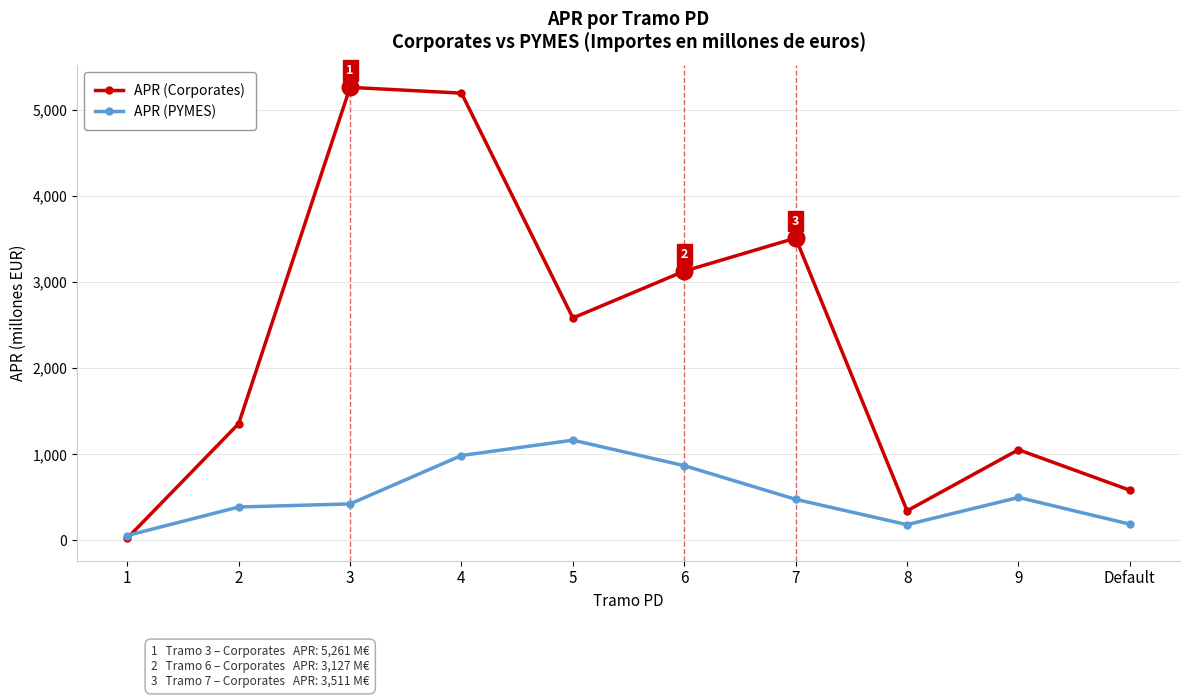

True or false: APR (Corporates) has more than 0 points higher than both neighbors.

True